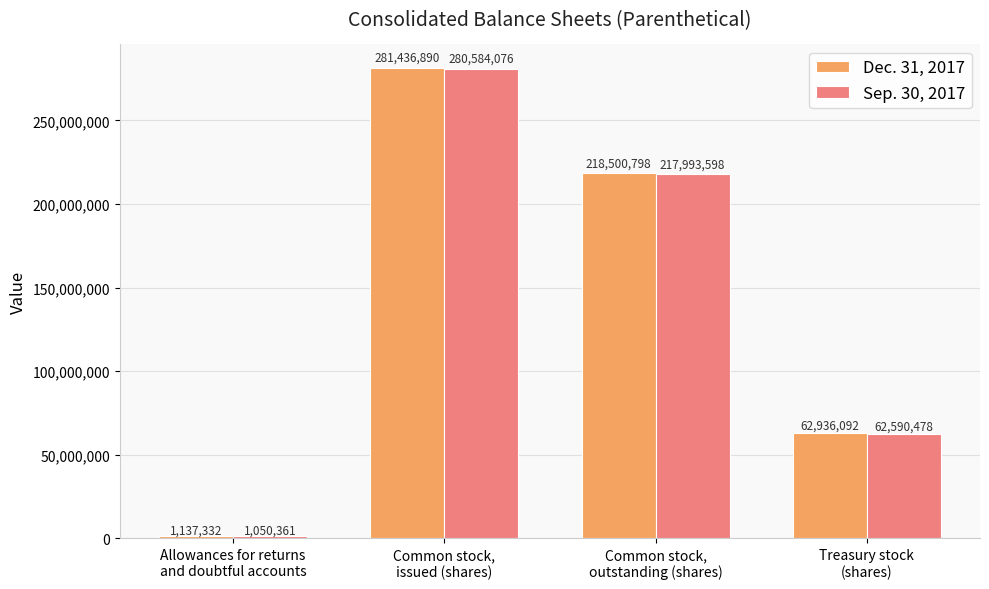

Reading left to right, list all the values displayed in this chart.

Dec. 31, 2017: 1137332	281436890	218500798	62936092
Sep. 30, 2017: 1050361	280584076	217993598	62590478